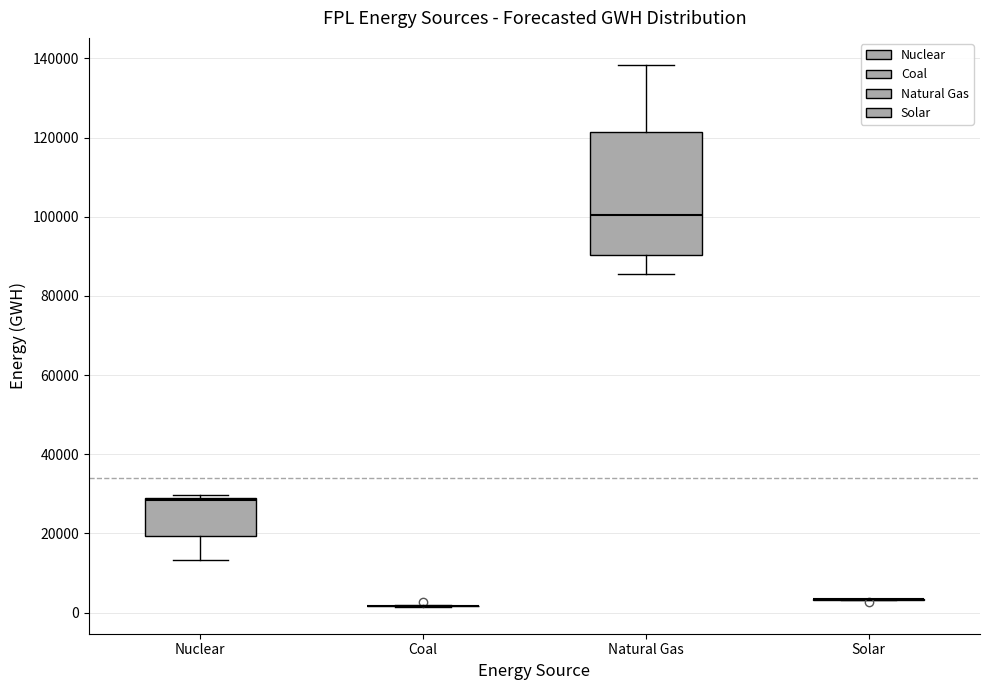

Reading left to right, read every box against the y-axis: the position of its median line, the range the box covers, and the ends of its whiskers. The values are not printed on the chart, so give them approximately, as read against the axis.

Nuclear: median 28000, box 20000 to 30000, whiskers 14000 to 30000 (just above the box's upper edge)
Coal: box collapsed to a line at 2000, whiskers 2000 to 2000
Natural Gas: median 100000, box 90000 to 122000, whiskers 86000 to 138000
Solar: box collapsed to a line at 4000, whiskers 4000 to 4000